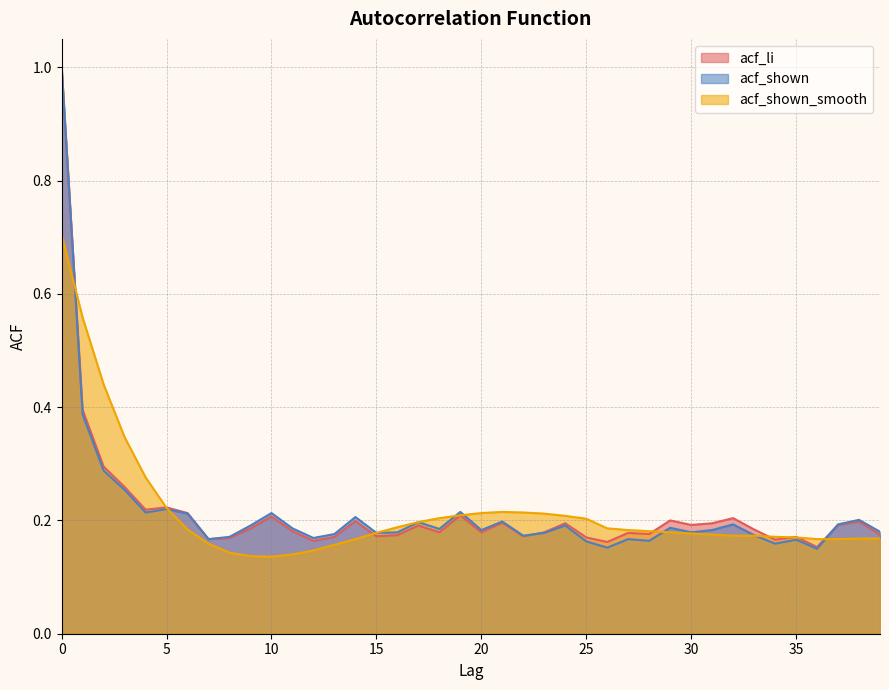

Reading left to right, list all the values displayed in this chart.

acf_li: 0=1.0	1=0.4	2=0.3	3=0.3	4=0.2	5=0.2	6=0.2	7=0.2	8=0.2	9=0.2	10=0.2	11=0.2	12=0.2	13=0.2	14=0.2	15=0.2	16=0.2	17=0.2	18=0.2	19=0.2	20=0.2	21=0.2	22=0.2	23=0.2	24=0.2	25=0.2	26=0.2	27=0.2	28=0.2	29=0.2	30=0.2	31=0.2	32=0.2	33=0.2	34=0.2	35=0.2	36=0.2	37=0.2	38=0.2	39=0.2
acf_shown: 0=1.0	1=0.4	2=0.3	3=0.3	4=0.2	5=0.2	6=0.2	7=0.2	8=0.2	9=0.2	10=0.2	11=0.2	12=0.2	13=0.2	14=0.2	15=0.2	16=0.2	17=0.2	18=0.2	19=0.2	20=0.2	21=0.2	22=0.2	23=0.2	24=0.2	25=0.2	26=0.2	27=0.2	28=0.2	29=0.2	30=0.2	31=0.2	32=0.2	33=0.2	34=0.2	35=0.2	36=0.1	37=0.2	38=0.2	39=0.2
acf_shown_smooth: 0=0.7	1=0.6	2=0.4	3=0.3	4=0.3	5=0.2	6=0.2	7=0.2	8=0.1	9=0.1	10=0.1	11=0.1	12=0.1	13=0.2	14=0.2	15=0.2	16=0.2	17=0.2	18=0.2	19=0.2	20=0.2	21=0.2	22=0.2	23=0.2	24=0.2	25=0.2	26=0.2	27=0.2	28=0.2	29=0.2	30=0.2	31=0.2	32=0.2	33=0.2	34=0.2	35=0.2	36=0.2	37=0.2	38=0.2	39=0.2